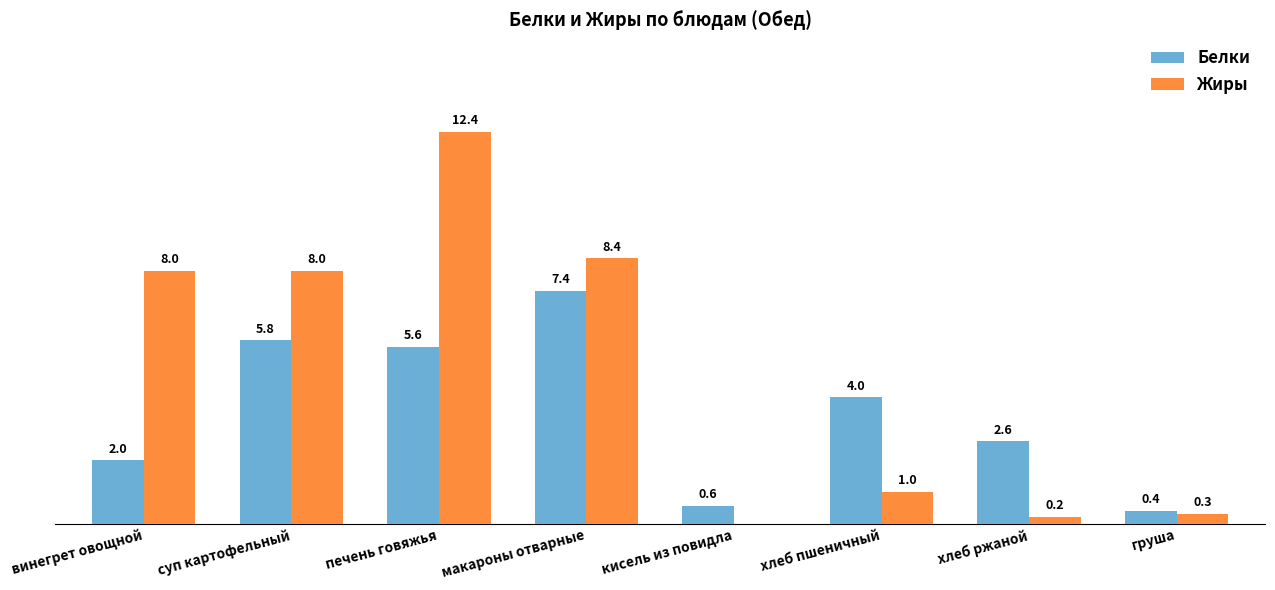

Between суп картофельный and груша, which series saw the biggest shift?

Жиры